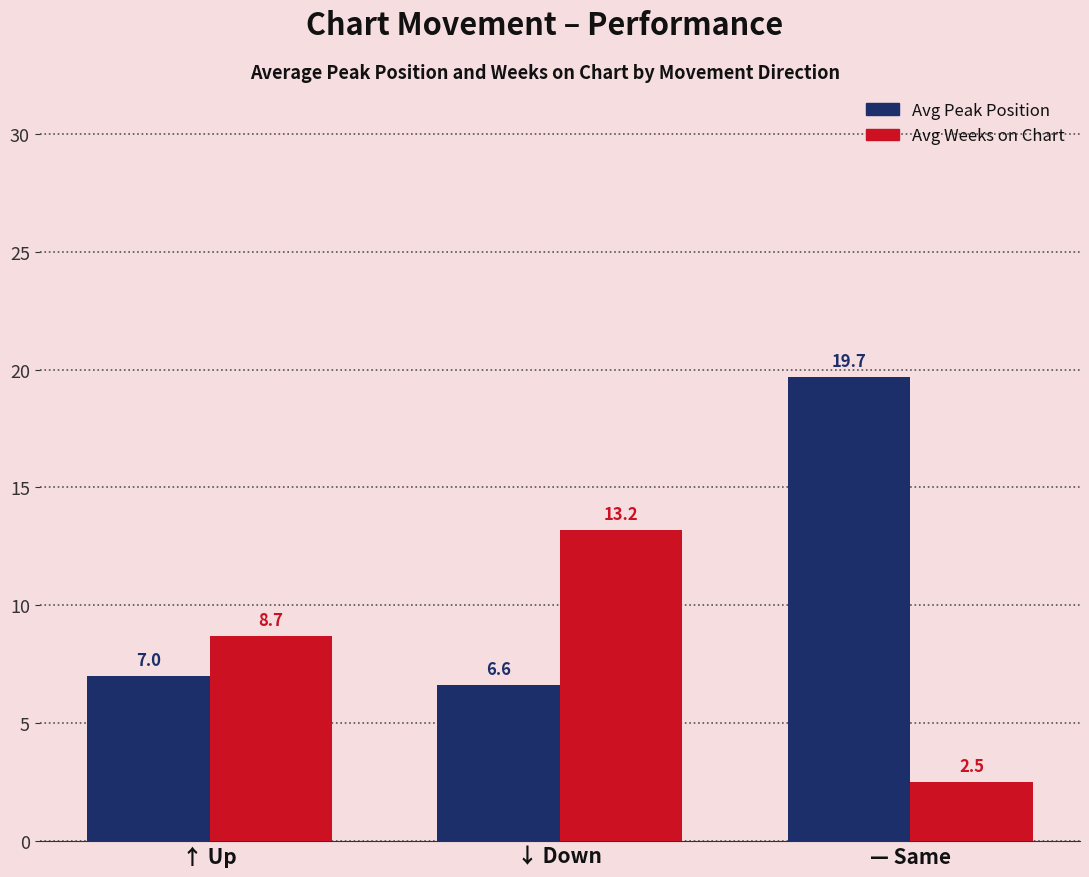

The value of Avg Weeks on Chart at ↓ Down is 13.2. True or false?

True